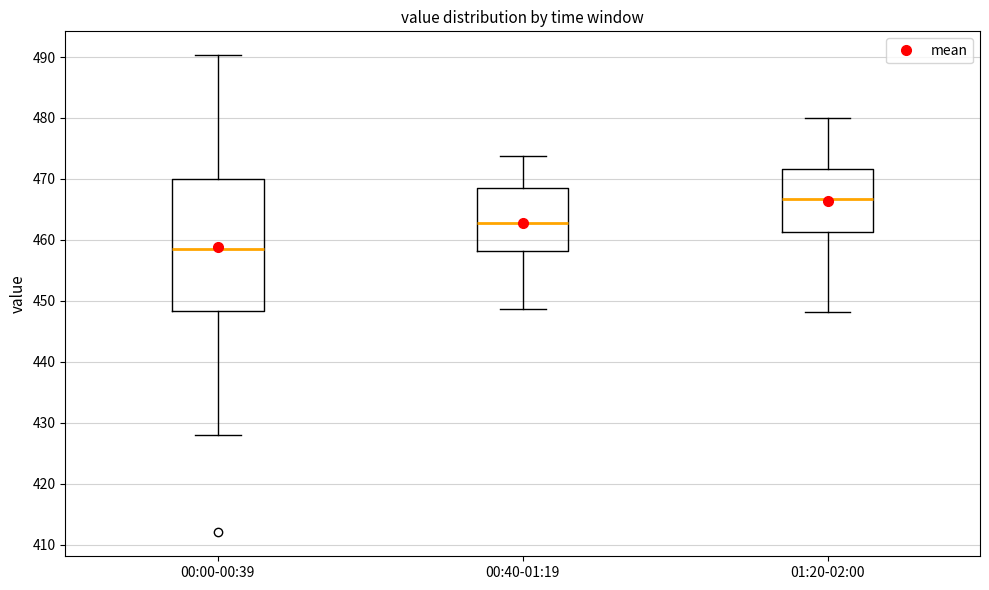

Reading left to right, read every box against the y-axis: the position of its median line, the range the box covers, and the ends of its whiskers. The values are not printed on the chart, so give them approximately, as read against the axis.

00:00-00:39: median 459, box 448 to 470, whiskers 428 to 490
00:40-01:19: median 463, box 458 to 469, whiskers 449 to 474
01:20-02:00: median 467, box 461 to 472, whiskers 448 to 480